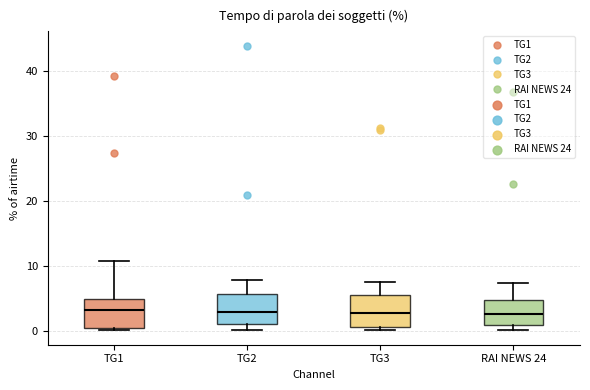

Reading left to right, transcribe this box plot: for each box, give where its median line is, the range the box spans, and where its two whiskers end, as read against the y-axis. The values are not printed on the chart, so give them approximately, as read against the axis.

TG1: median 3, box 0 to 5, whiskers 0 to 11
TG2: median 3, box 1 to 6, whiskers 0 to 8
TG3: median 3, box 1 to 5, whiskers 0 to 8
RAI NEWS 24: median 3, box 1 to 5, whiskers 0 to 7